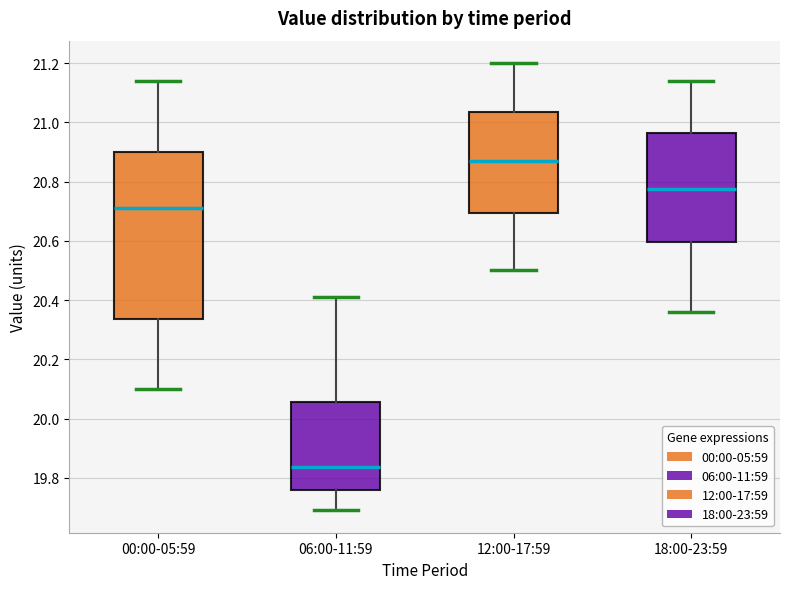

Reading left to right, transcribe this box plot: for each box, give where its median line is, the range the box spans, and where its two whiskers end, as read against the y-axis. The values are not printed on the chart, so give them approximately, as read against the axis.

00:00-05:59: median 20.72, box 20.34 to 20.90, whiskers 20.10 to 21.14
06:00-11:59: median 19.84, box 19.76 to 20.06, whiskers 19.70 to 20.42
12:00-17:59: median 20.88, box 20.70 to 21.04, whiskers 20.50 to 21.20
18:00-23:59: median 20.78, box 20.60 to 20.96, whiskers 20.36 to 21.14